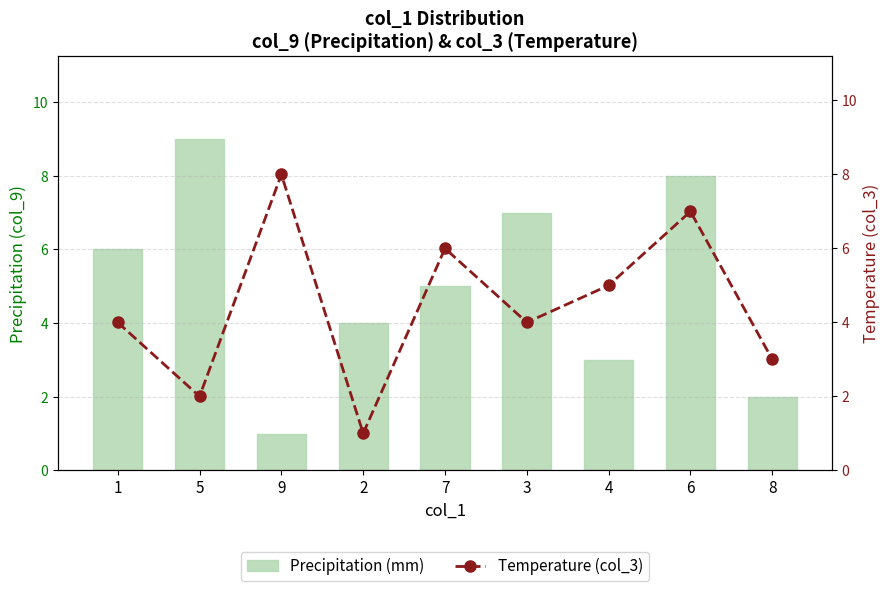

At which category is the sum across all series the highest?

6